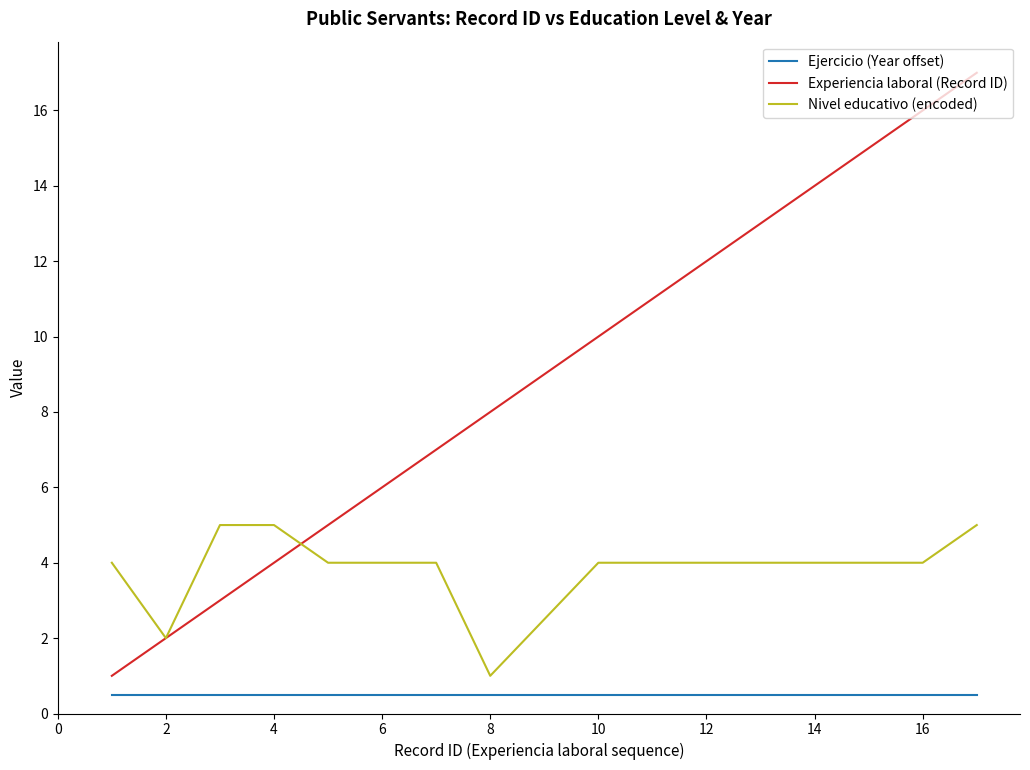

Which series has the largest range (max minus min)?

Experiencia laboral (Record ID)